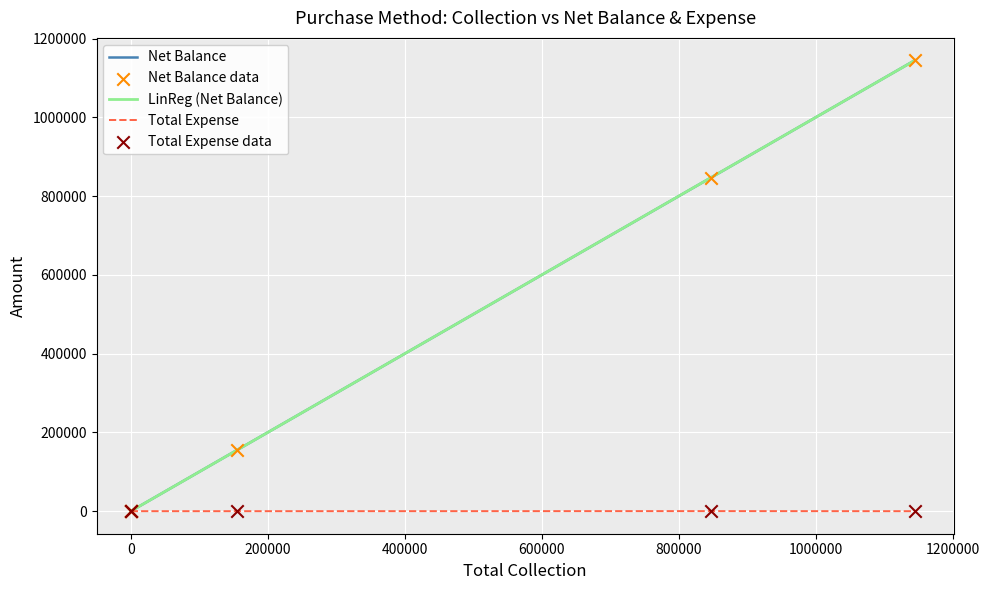

Which series contains the lowest Y value?

Net Balance